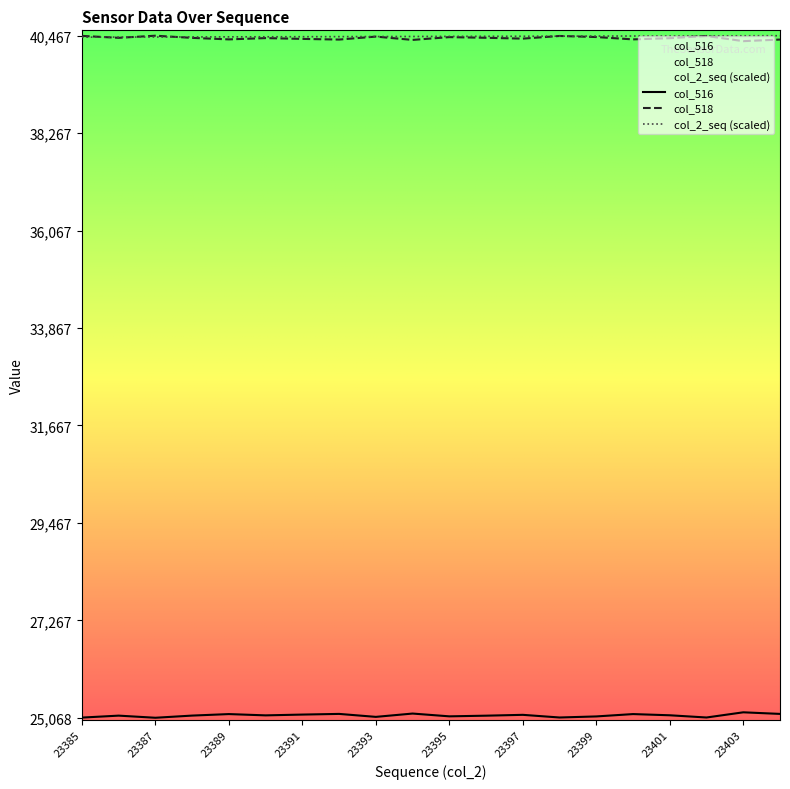

What is the maximum value for col_518?

40467.0